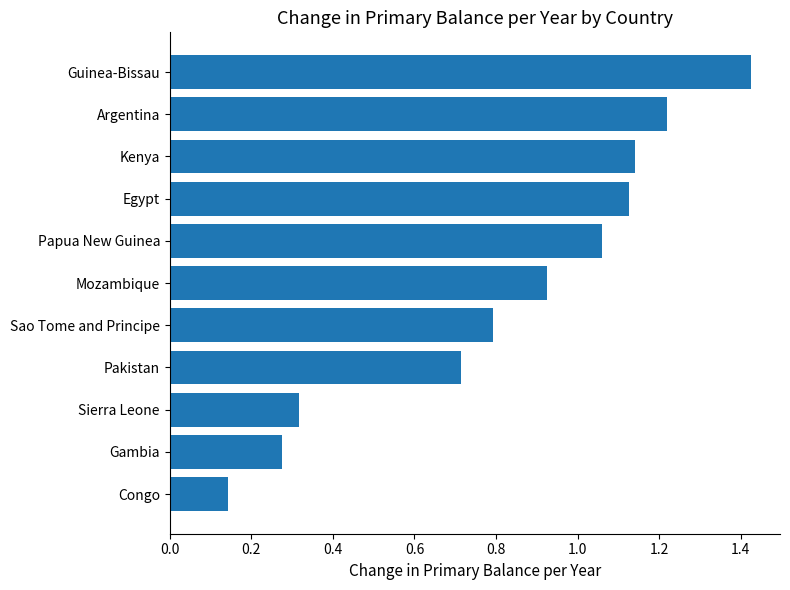

What is the change in value from Sierra Leone to Argentina?

+0.9